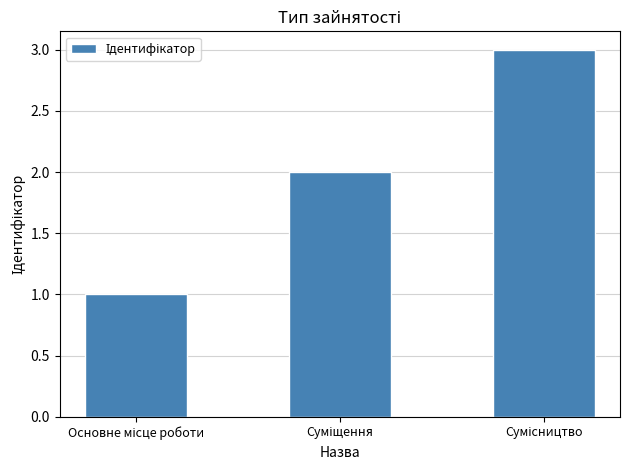

What is the sum of all values?

6